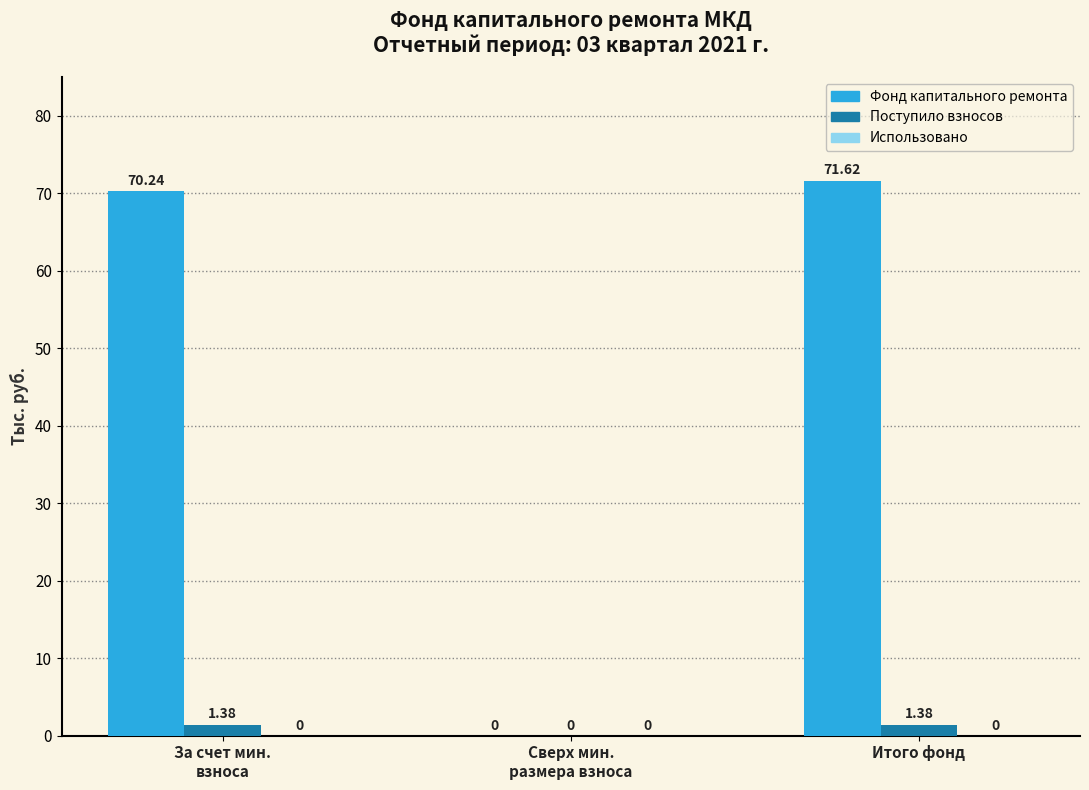

Are the bars horizontal?

No